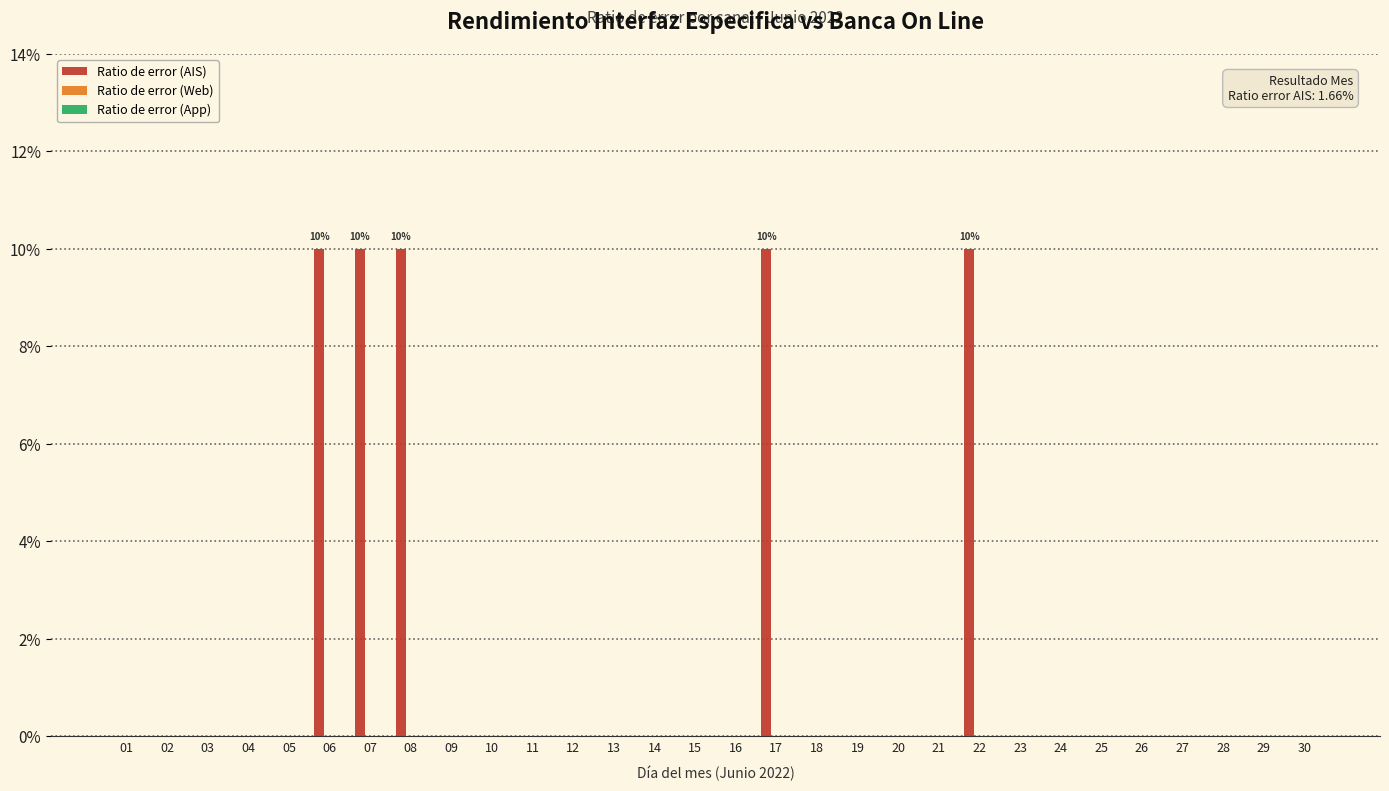

Are the bars horizontal?

No